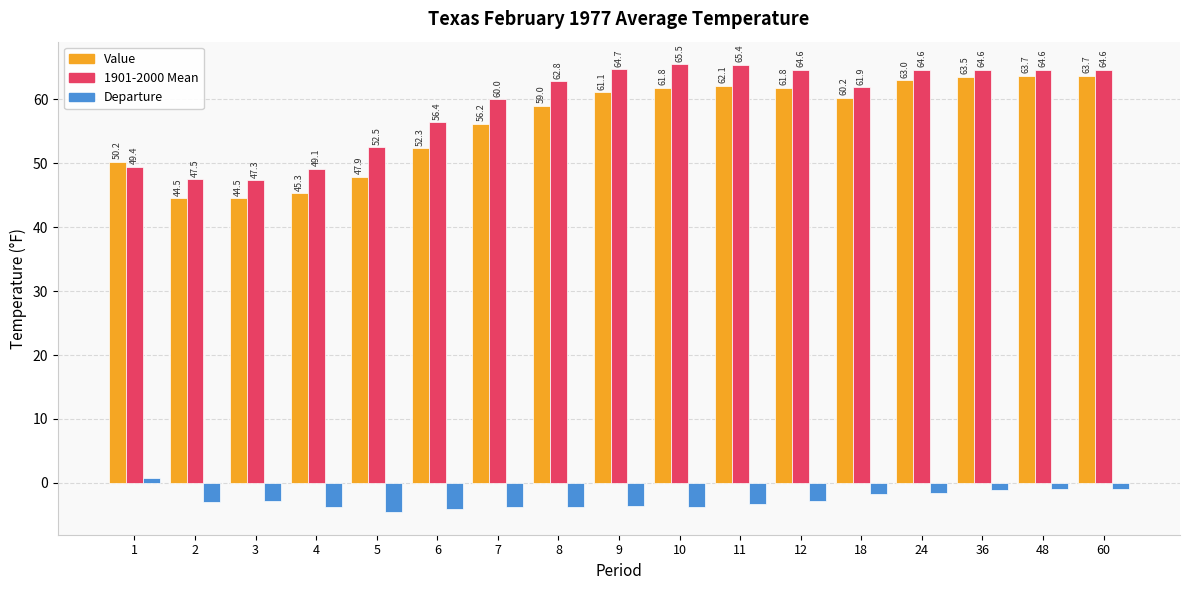

Reading left to right, list all the values displayed in this chart.

Value: 50.2	44.5	44.5	45.3	47.9	52.3	56.2	59.0	61.1	61.8	62.1	61.8	60.2	63.0	63.5	63.7	63.7
1901-2000 Mean: 49.4	47.5	47.3	49.1	52.5	56.4	60.0	62.8	64.7	65.5	65.4	64.6	61.9	64.6	64.6	64.6	64.6
Departure: 0.8	-3.0	-2.8	-3.8	-4.6	-4.1	-3.8	-3.8	-3.6	-3.7	-3.3	-2.8	-1.7	-1.6	-1.1	-0.9	-0.9